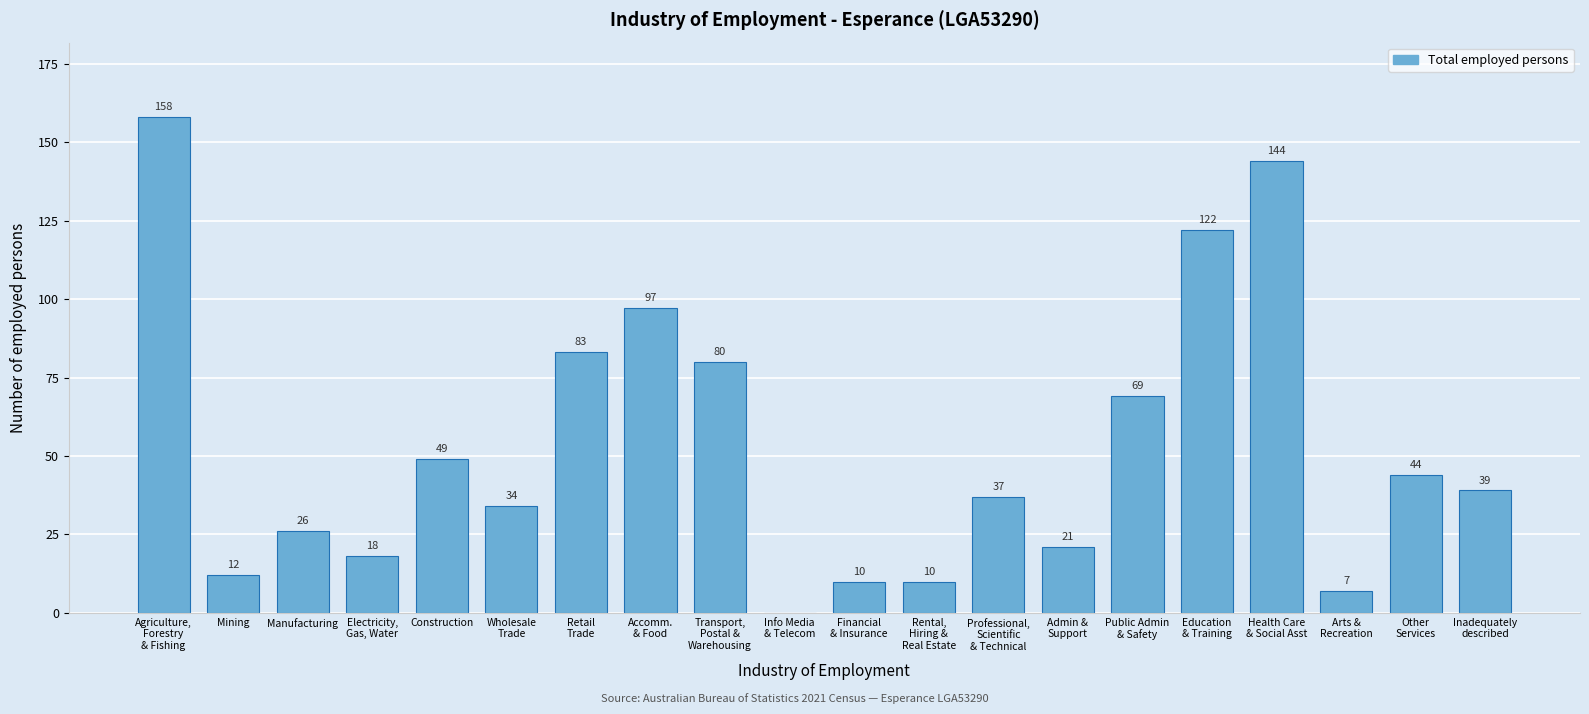

What value does the data have at Manufacturing?

26